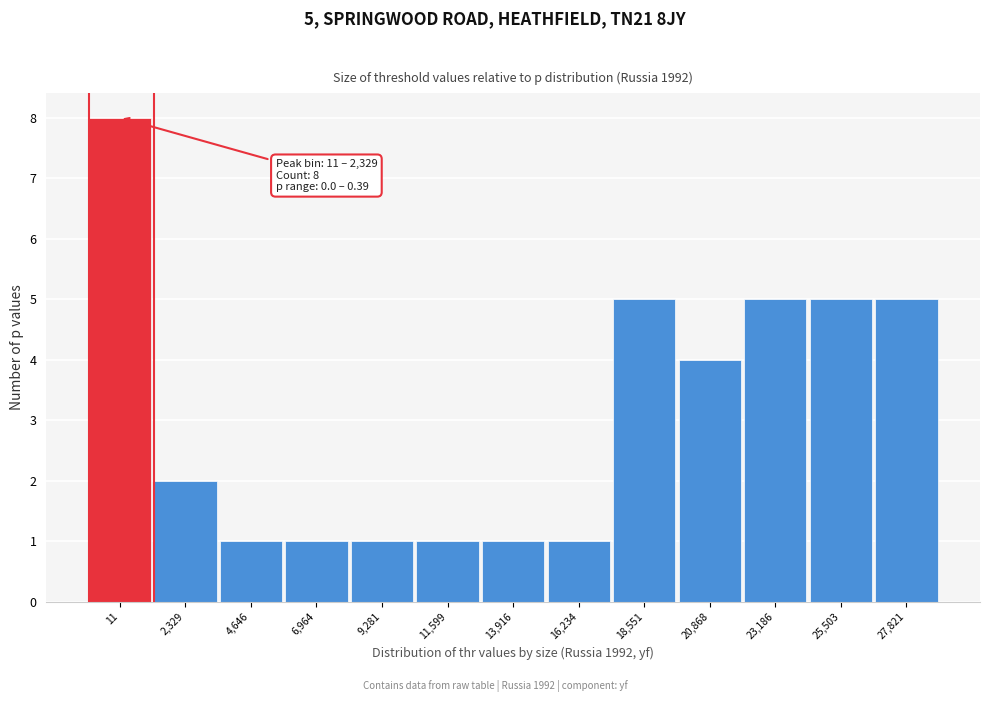

Reading left to right, what are all the values shown in this chart?

8	2	1	1	1	1	1	1	5	4	5	5	5